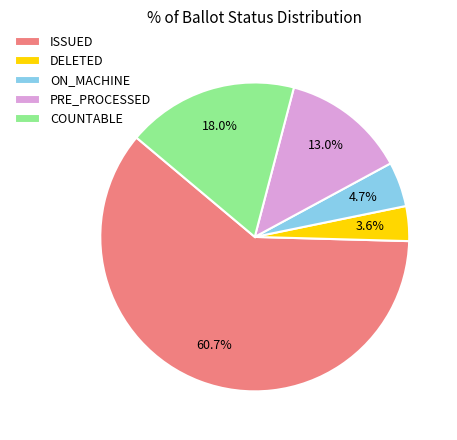

To the nearest percent, what is the difference between the COUNTABLE and ISSUED slice percentages?

43%